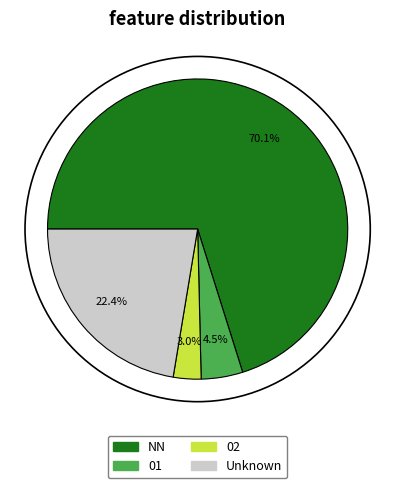

Is there any slice that represents more than half of the pie?

Yes